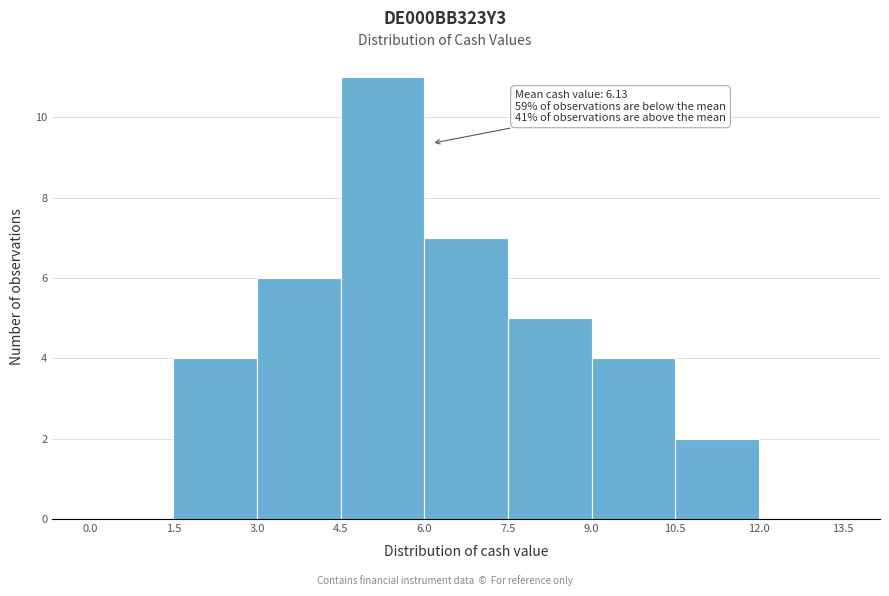

Over which range of the x-axis is the bar tallest?

4.5 to 6.0